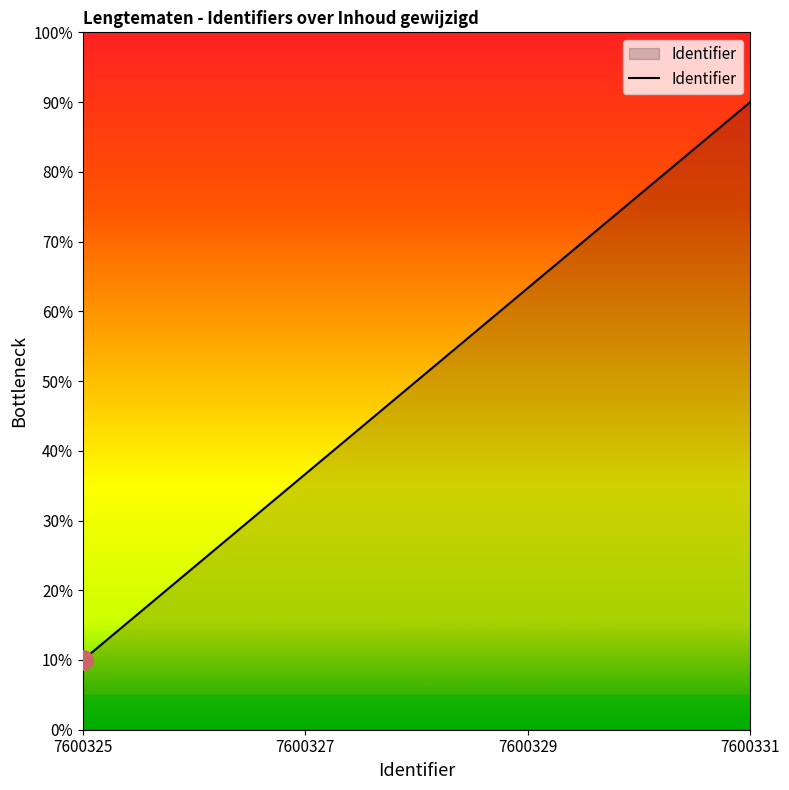

What value does the data have at 7600325?

10.0